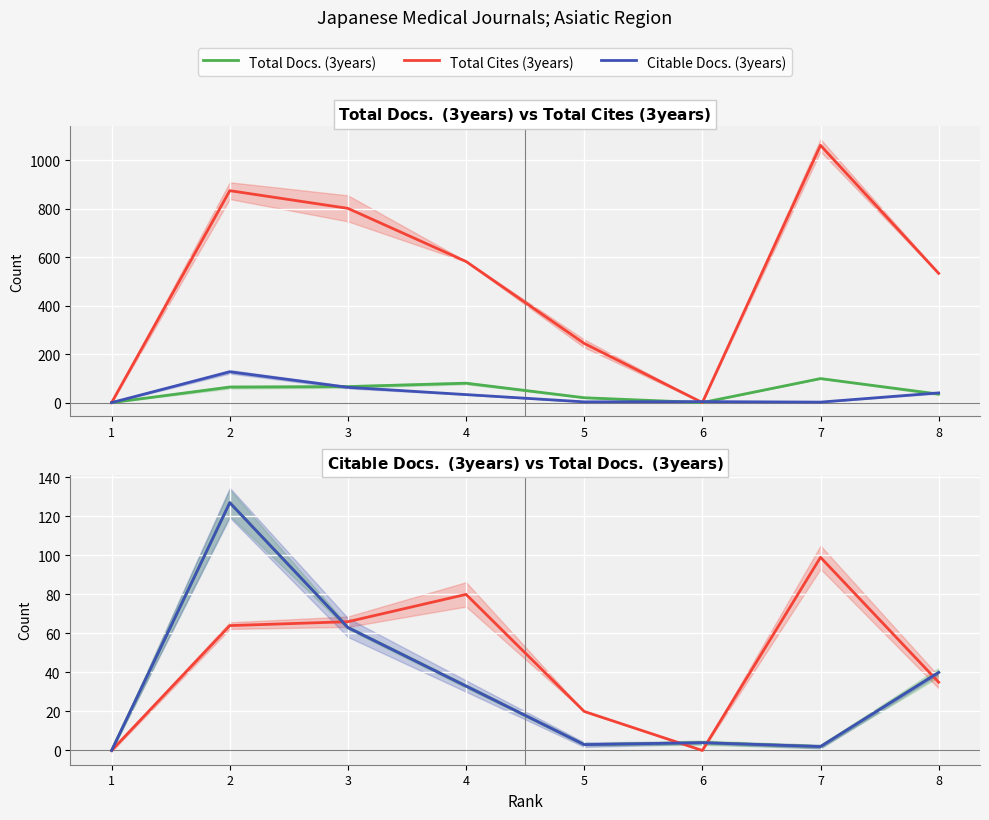

What is the value of the Total Docs. (3years) point at the 8th from the left?

35